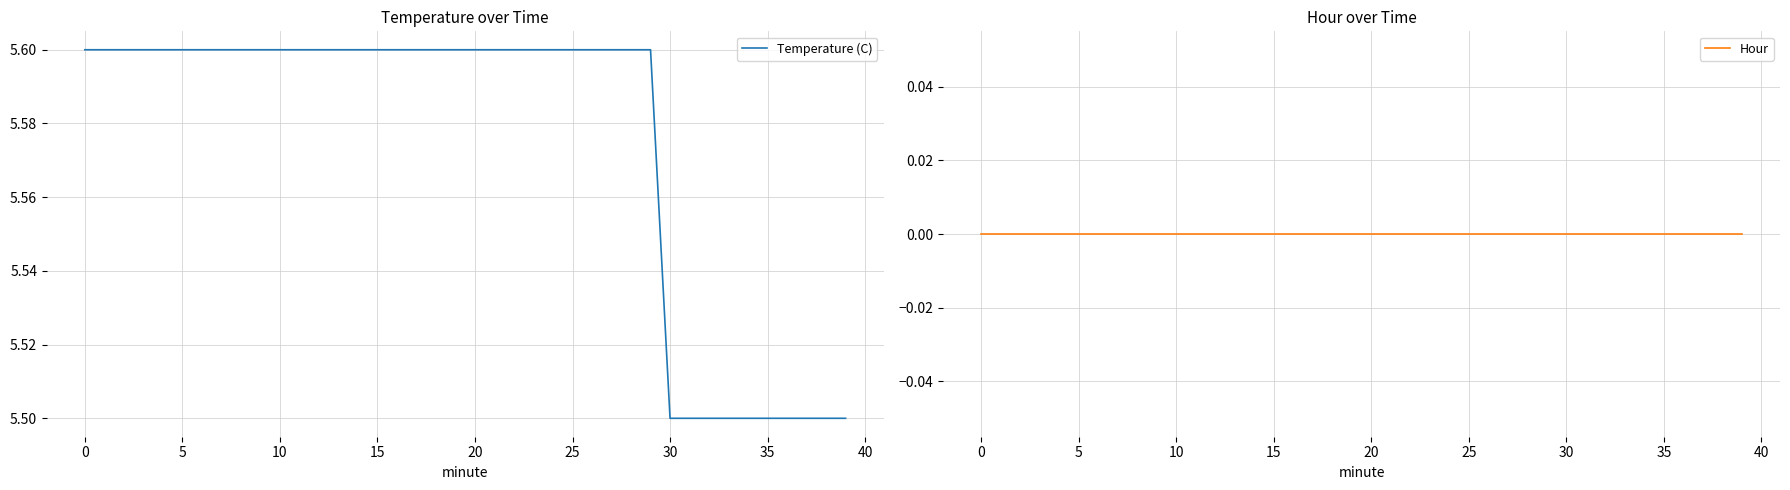

True or false: Temperature (C) has more than 2 interior local peaks.

False